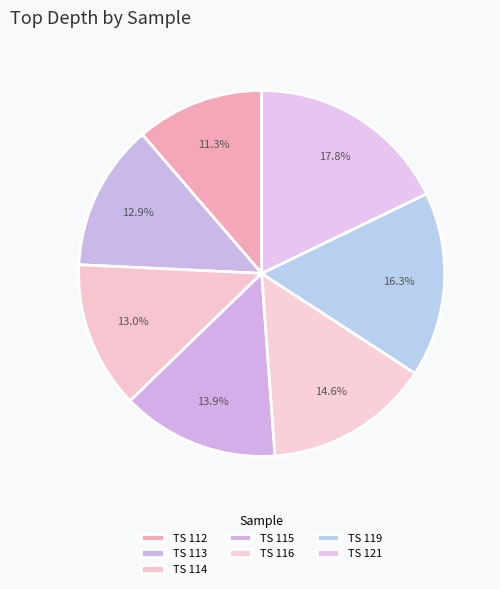

What percentage is NOT represented by TS 119?

83.7%